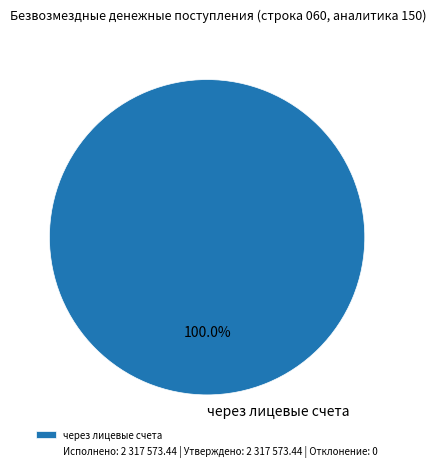

Is there any slice that represents more than half of the pie?

Yes